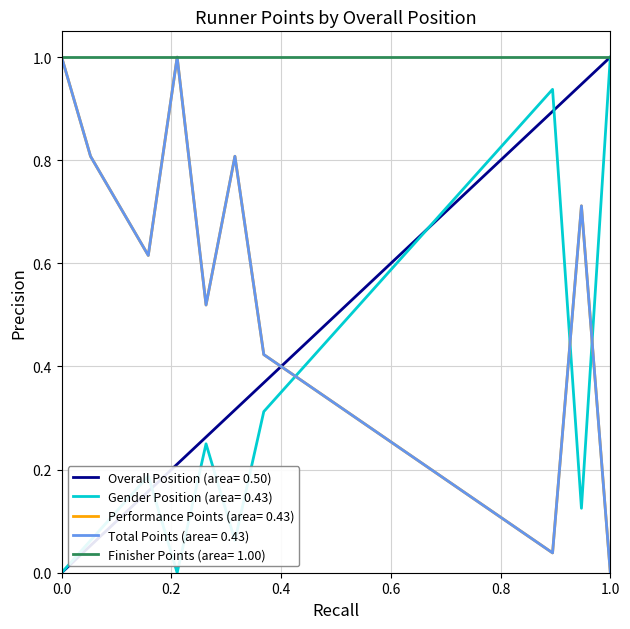

Does the chart have visible grid lines?

Yes